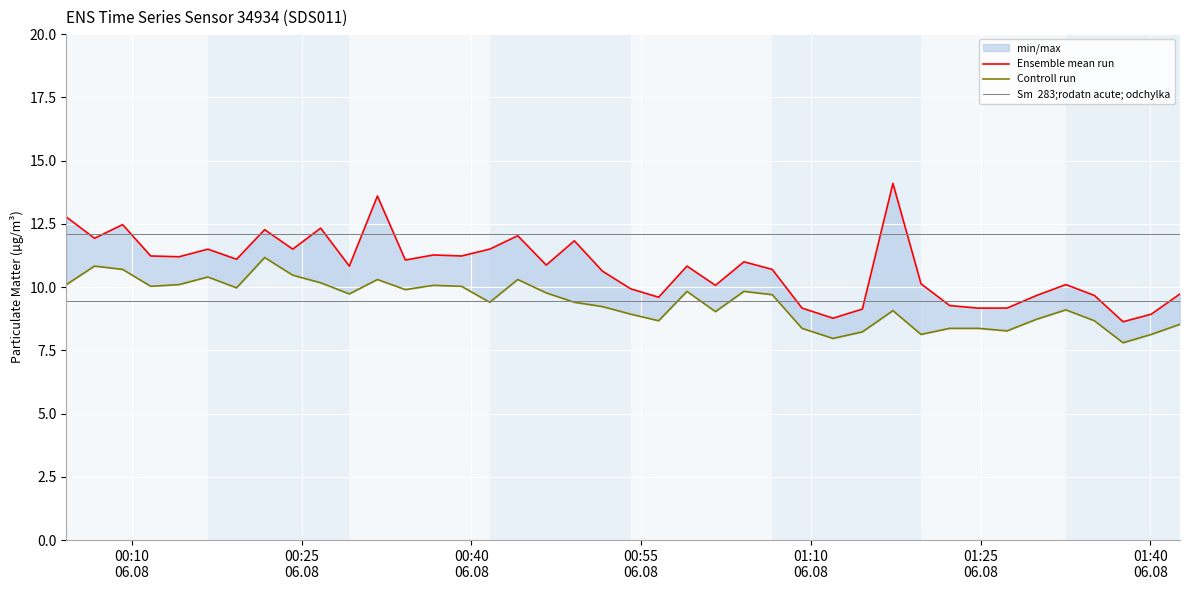

The Ensemble mean run series shows 3.4 at 00:40
06.08. True or false?

False